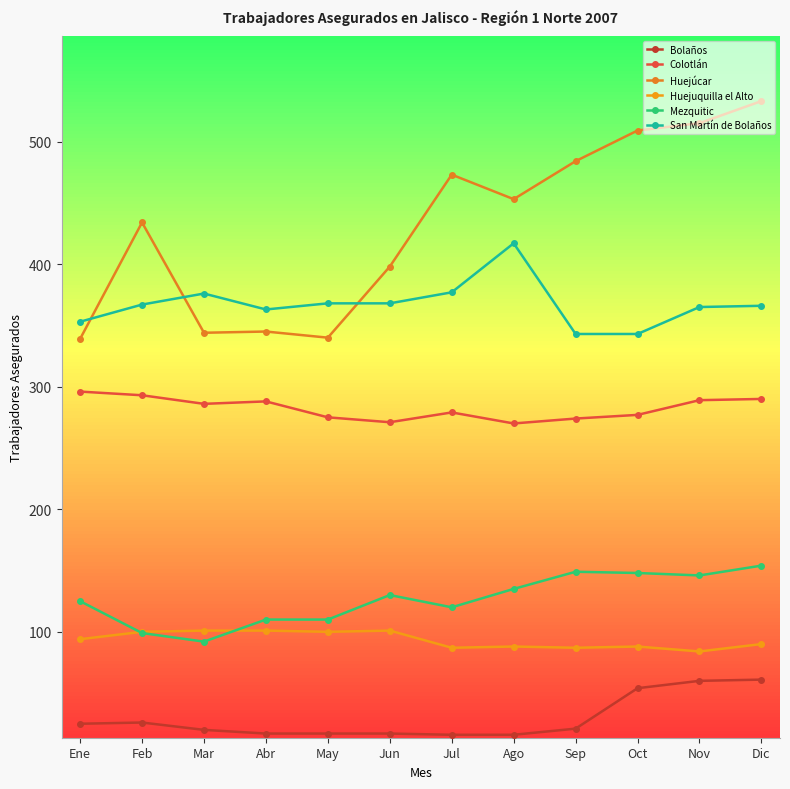

At which category is the sum across all series the highest?

Dic